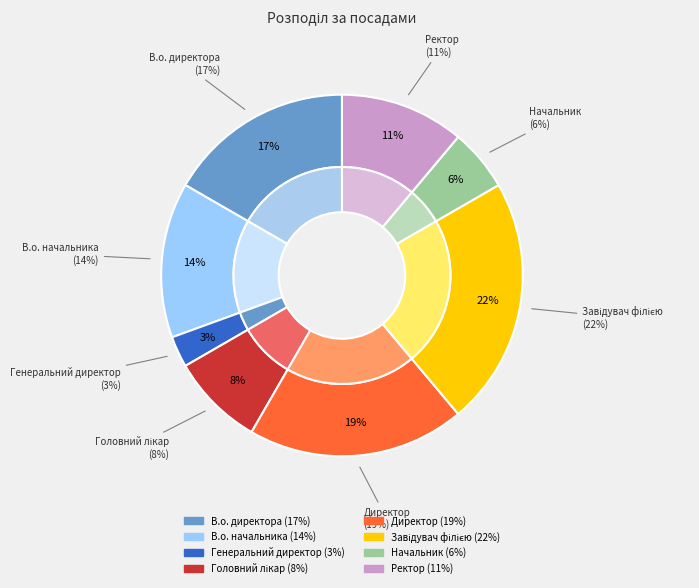

What portion of the pie excludes Генеральний директор?

97.2%